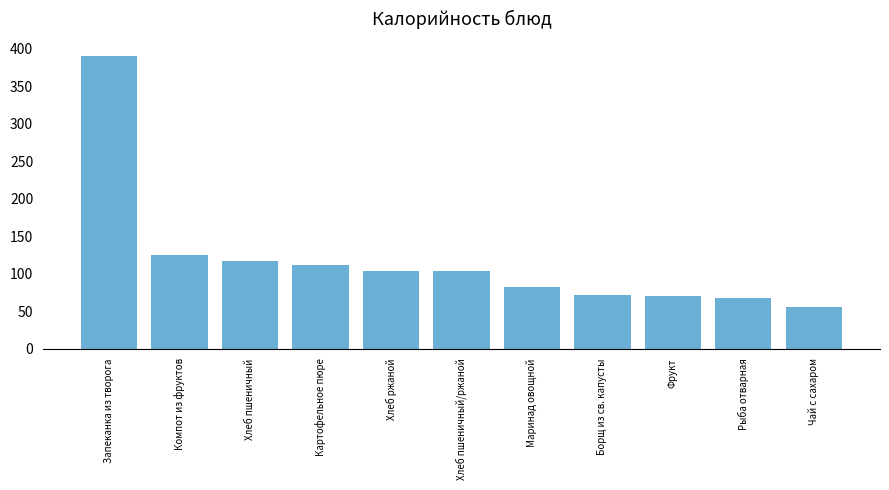

What is the minimum value shown in the chart?

56.0